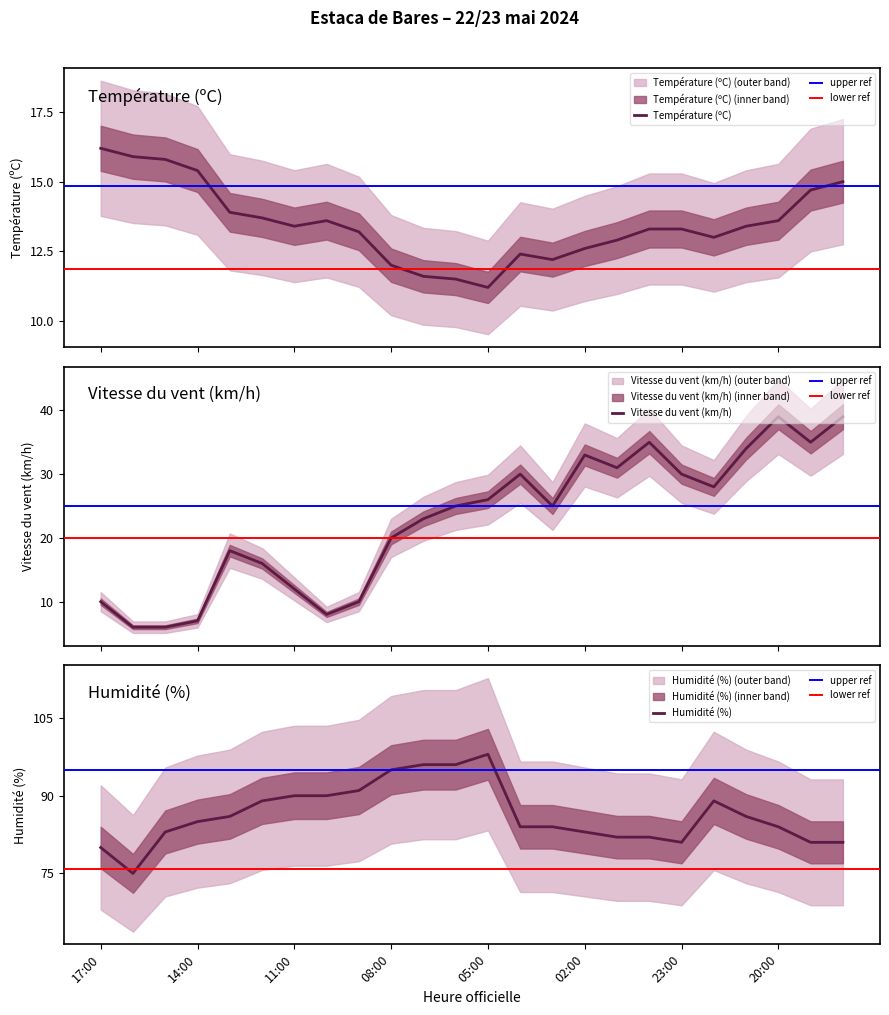

What is the minimum value shown in the chart?

6.0